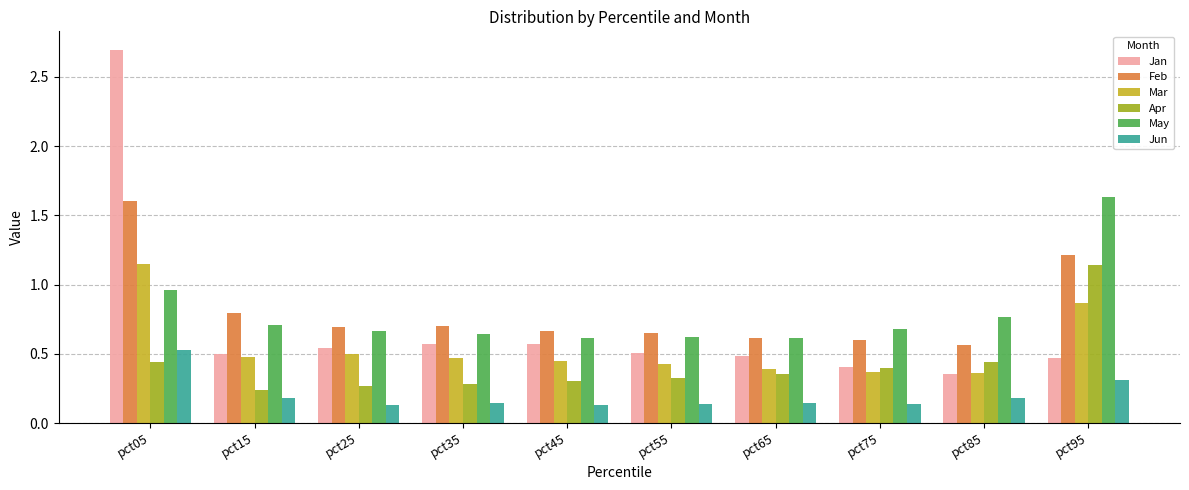

Which series has the widest spread of values?

Jan